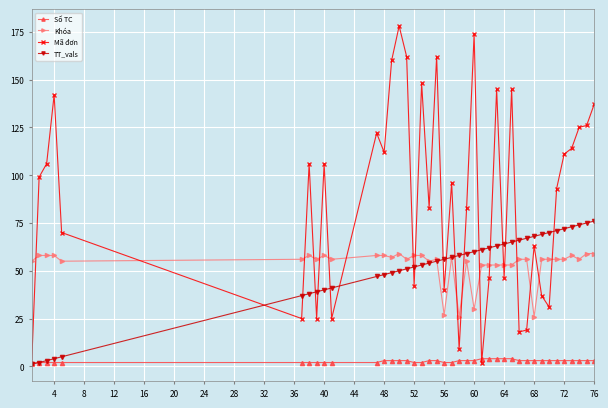

What is the highest value of the Mã đơn series?

178